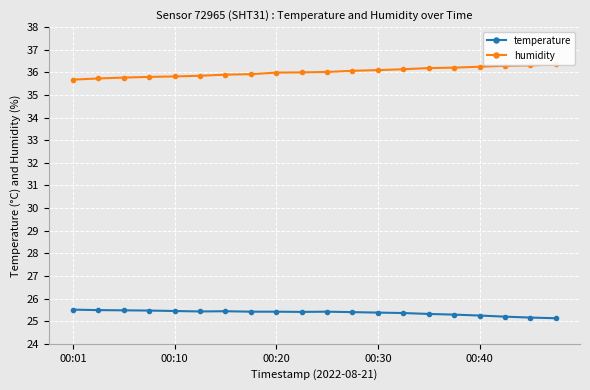

True or false: temperature has a value of 35.8 at 00:40.

False